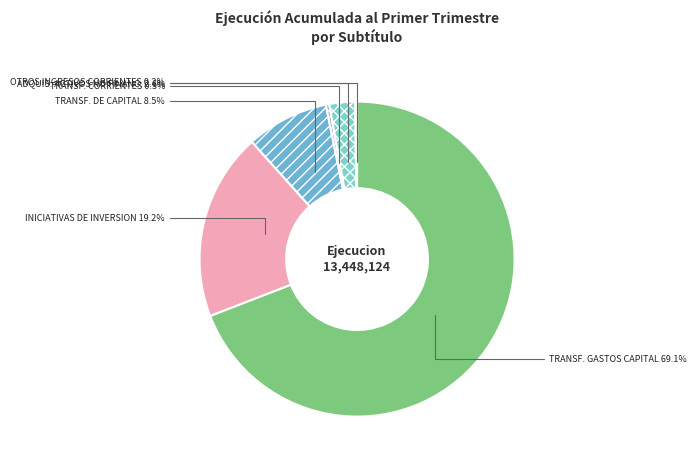

Does INICIATIVAS DE INVERSION represent more than half of the total?

No